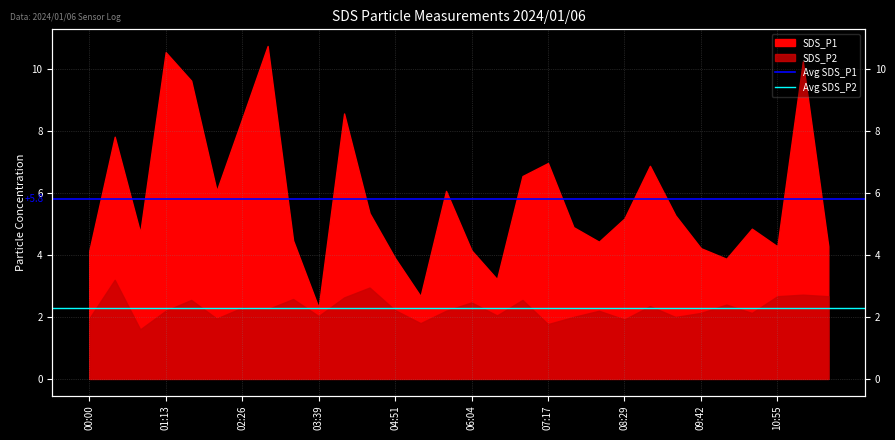

What position from the left is 00:00?

1